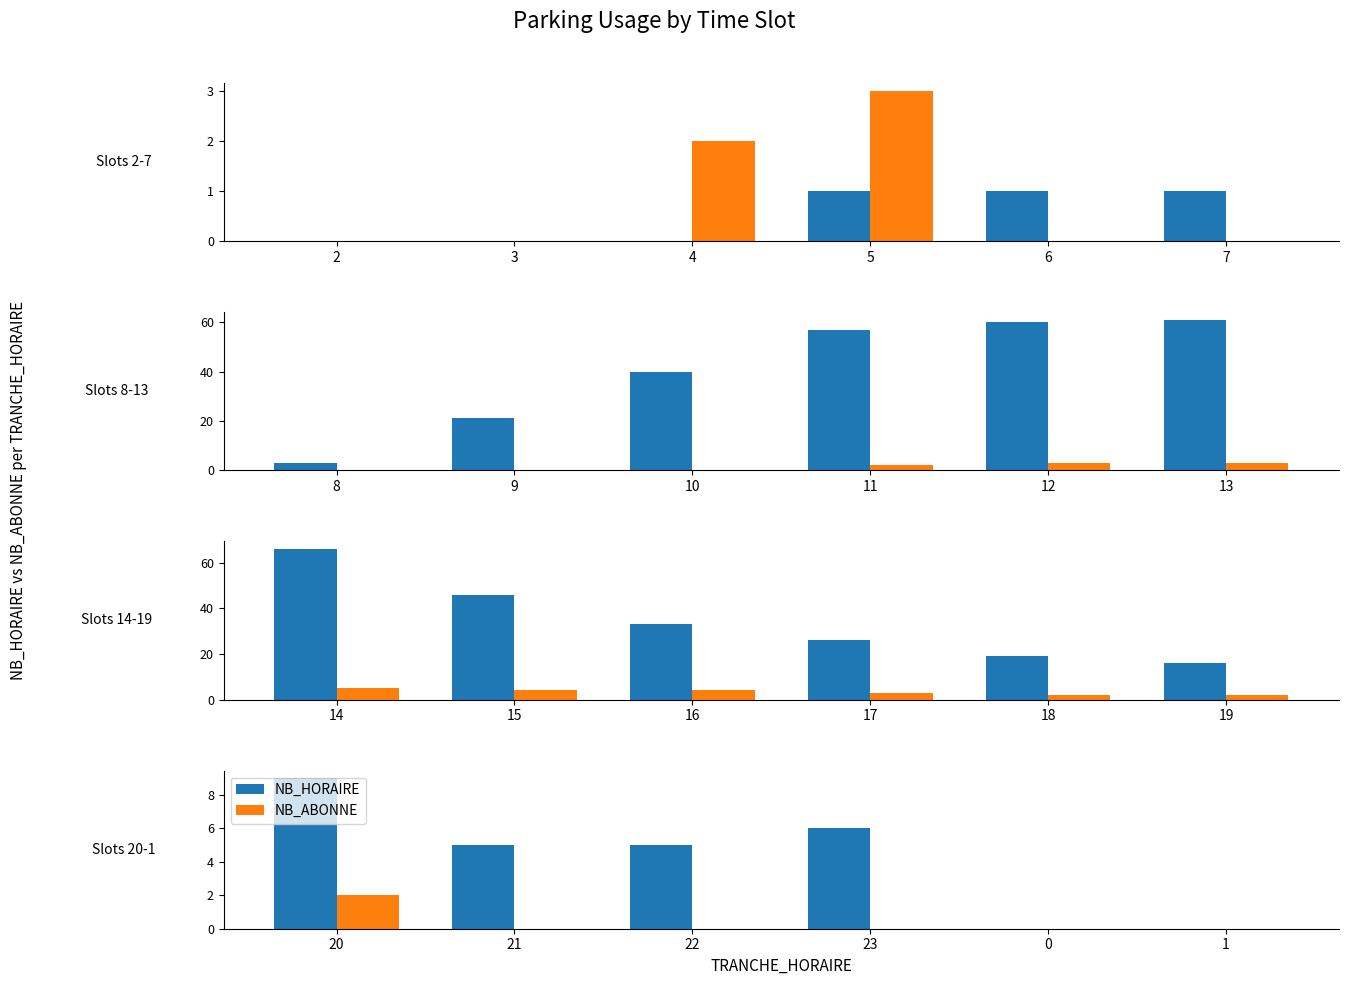

What is the value of the NB_HORAIRE bar at the 1st from the left?

9